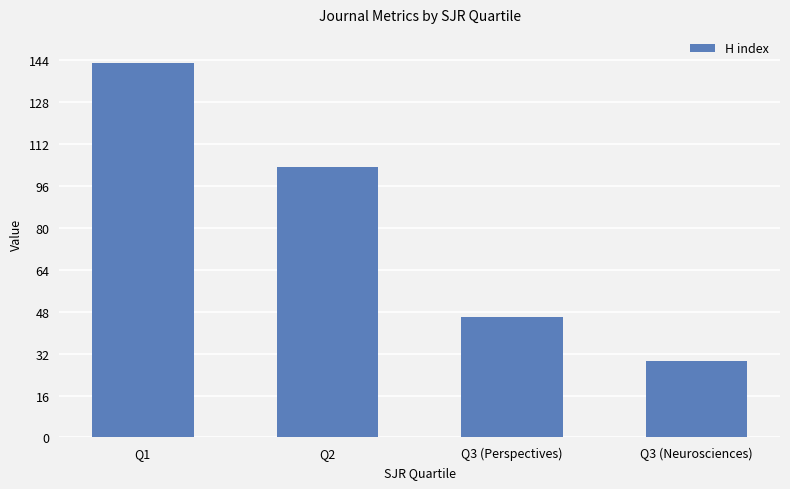

List the labels in order of value, largest first.

Q1, Q2, Q3 (Perspectives), Q3 (Neurosciences)